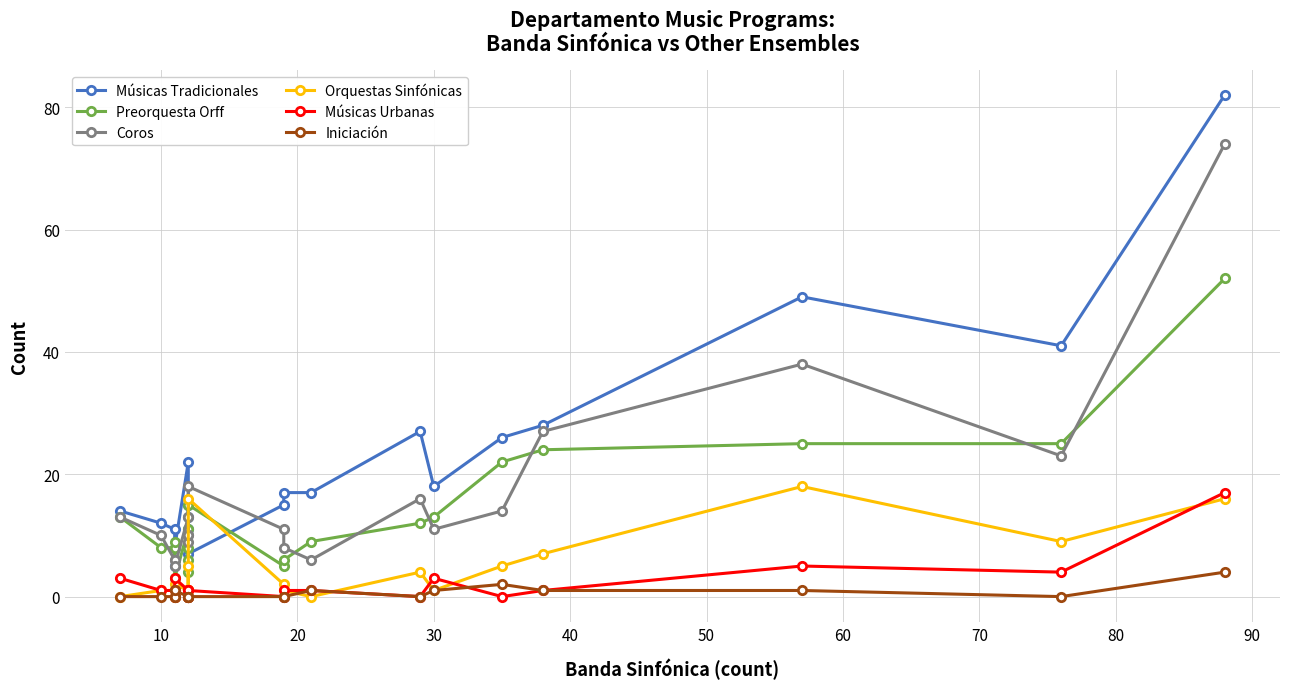

What position from the right is 70?

13